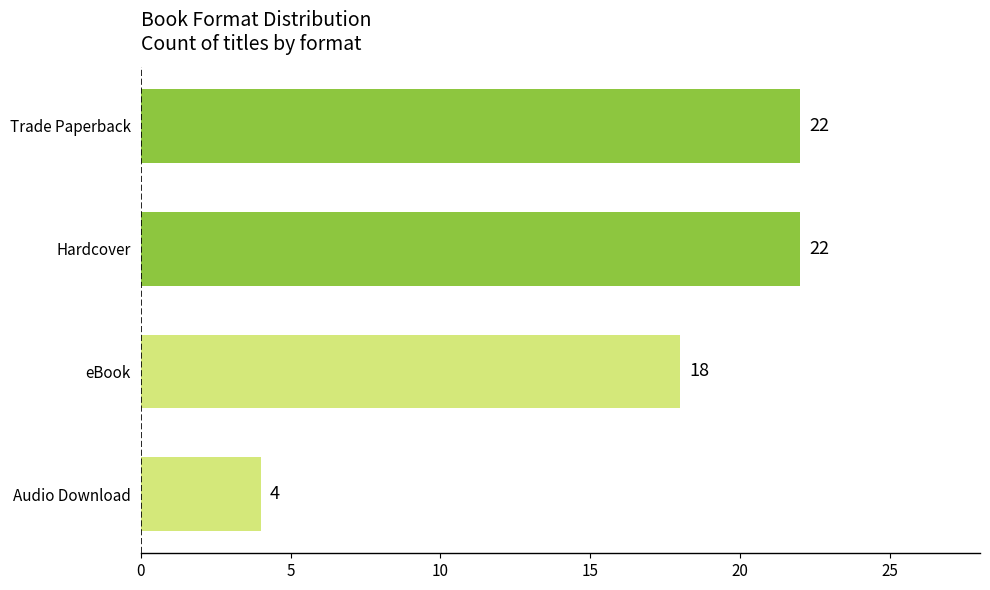

Which label corresponds to the smallest value in the chart?

Audio Download